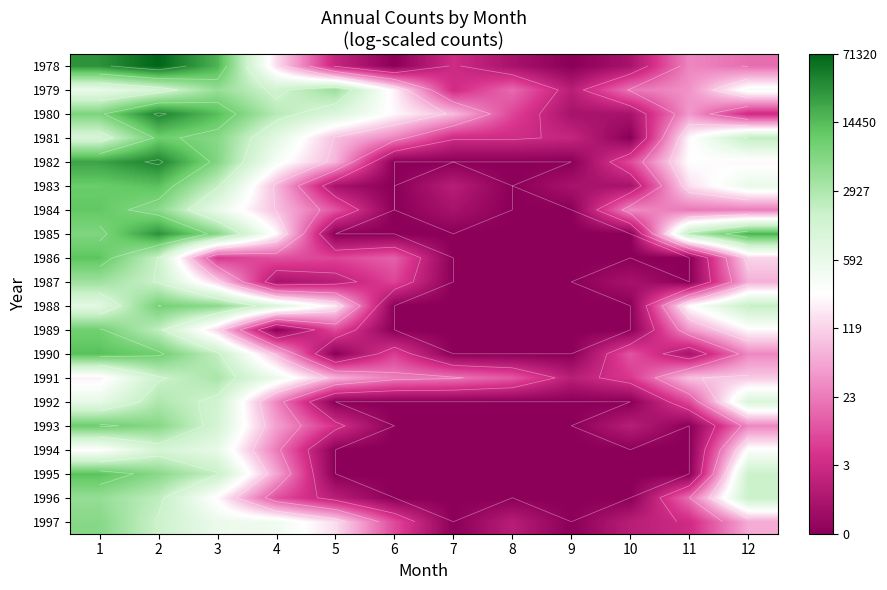

What is the difference between the highest and lowest values at 10?

3.5